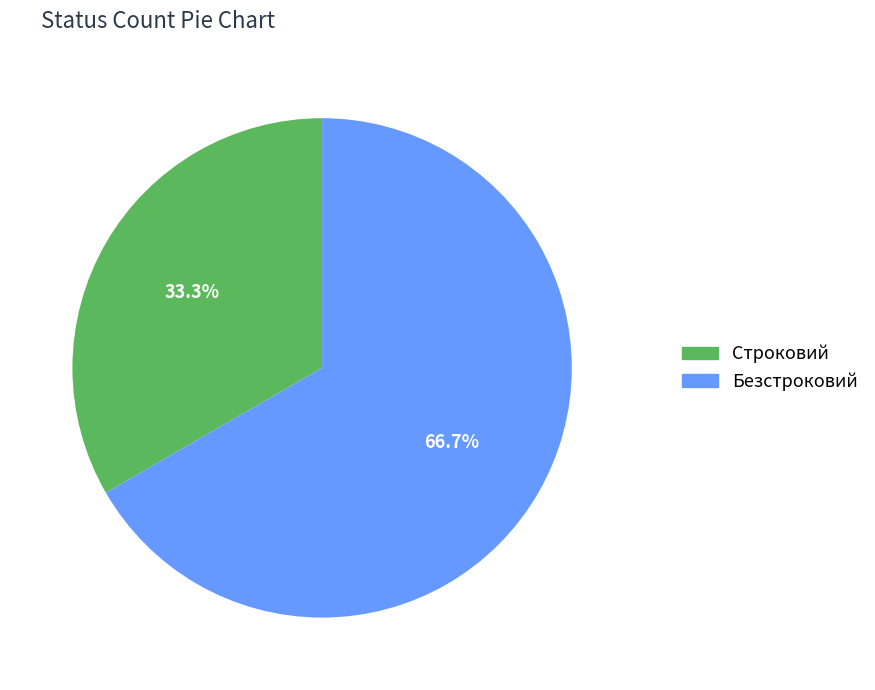

What is the majority slice?

Безстроковий